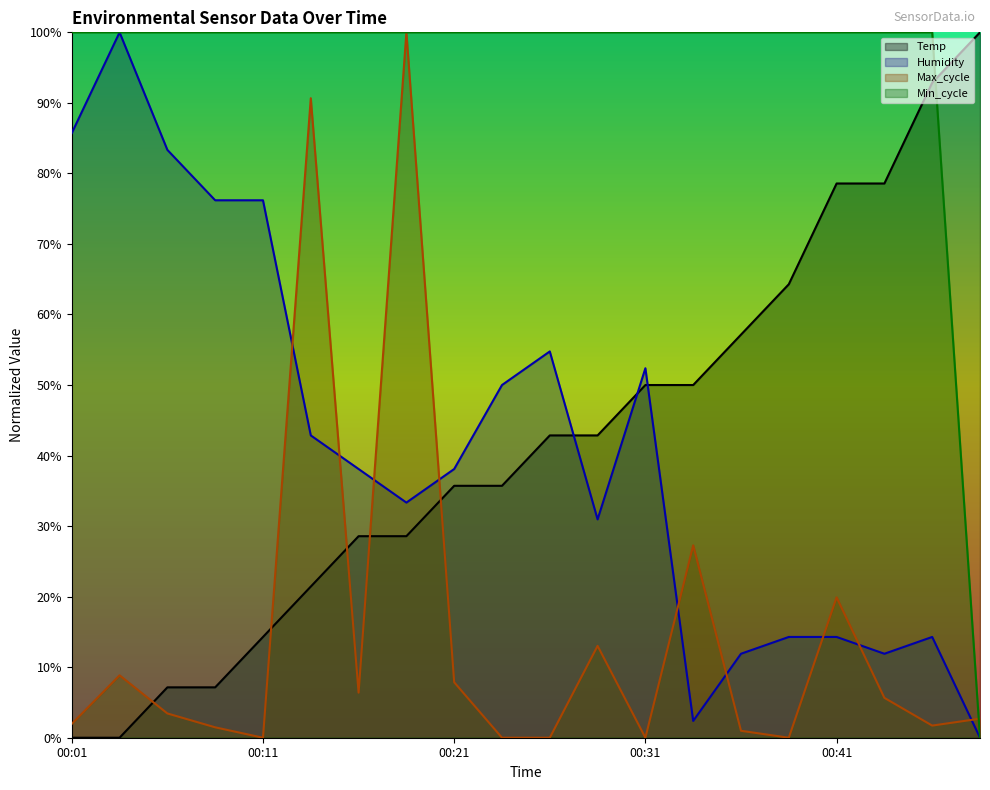

How many data points in Max_cycle are less than 3?

10